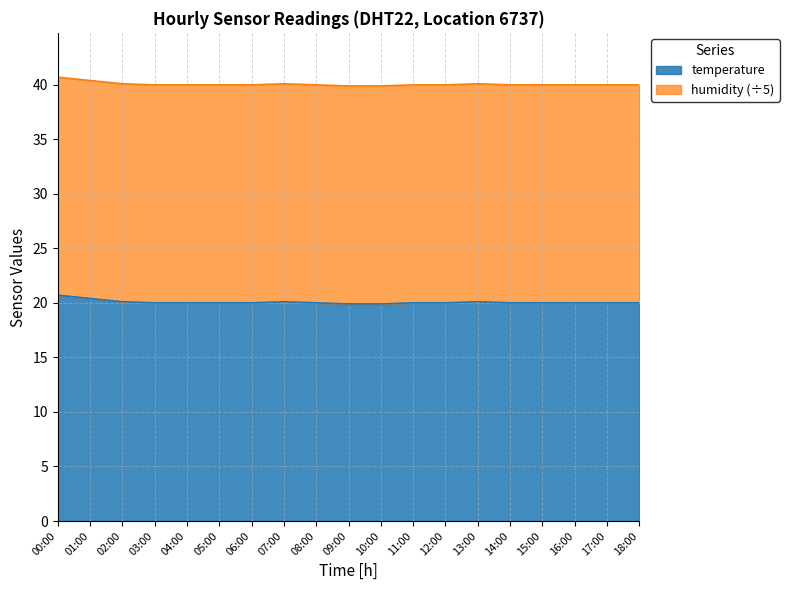

How many lines are shown in the chart?

2